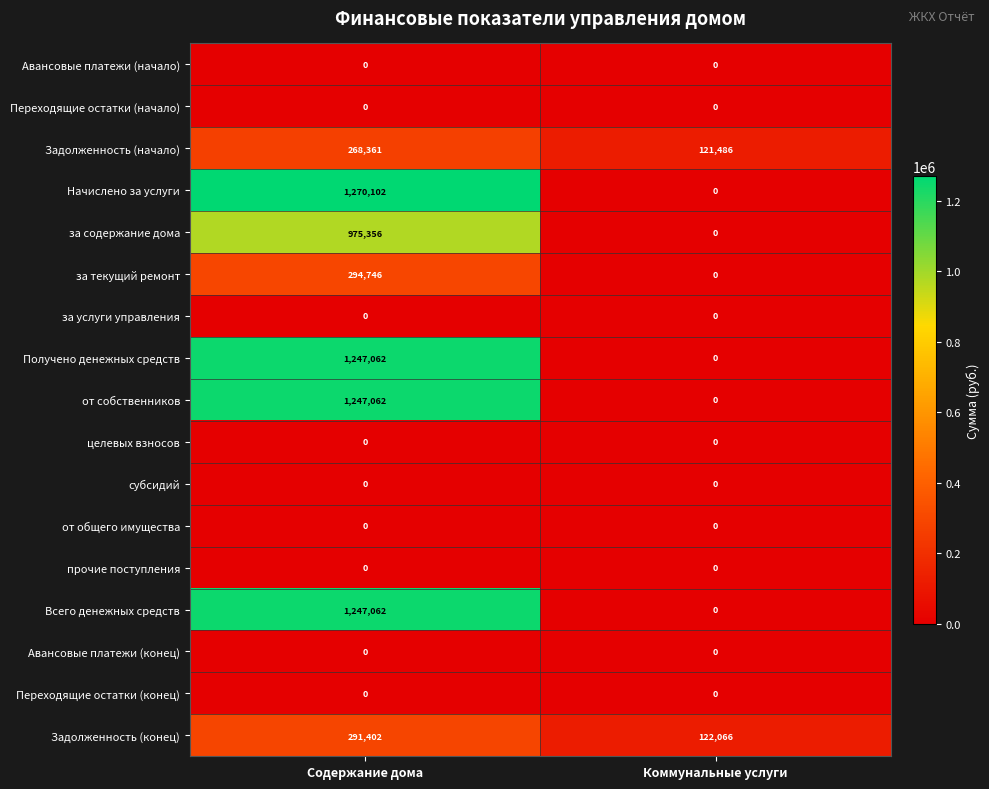

What is the spread (max minus min) of values at Содержание дома?

1270102